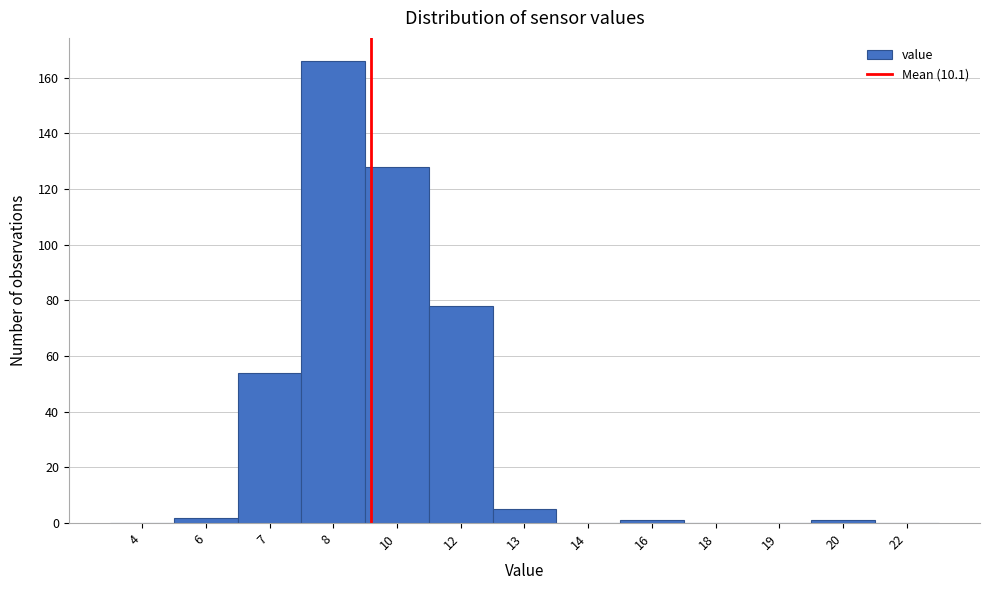

Reading left to right, extract all data points from this chart.

4=0	6=2	7=54	8=166	10=128	12=78	13=5	14=0	16=1	18=0	19=0	20=1	22=0